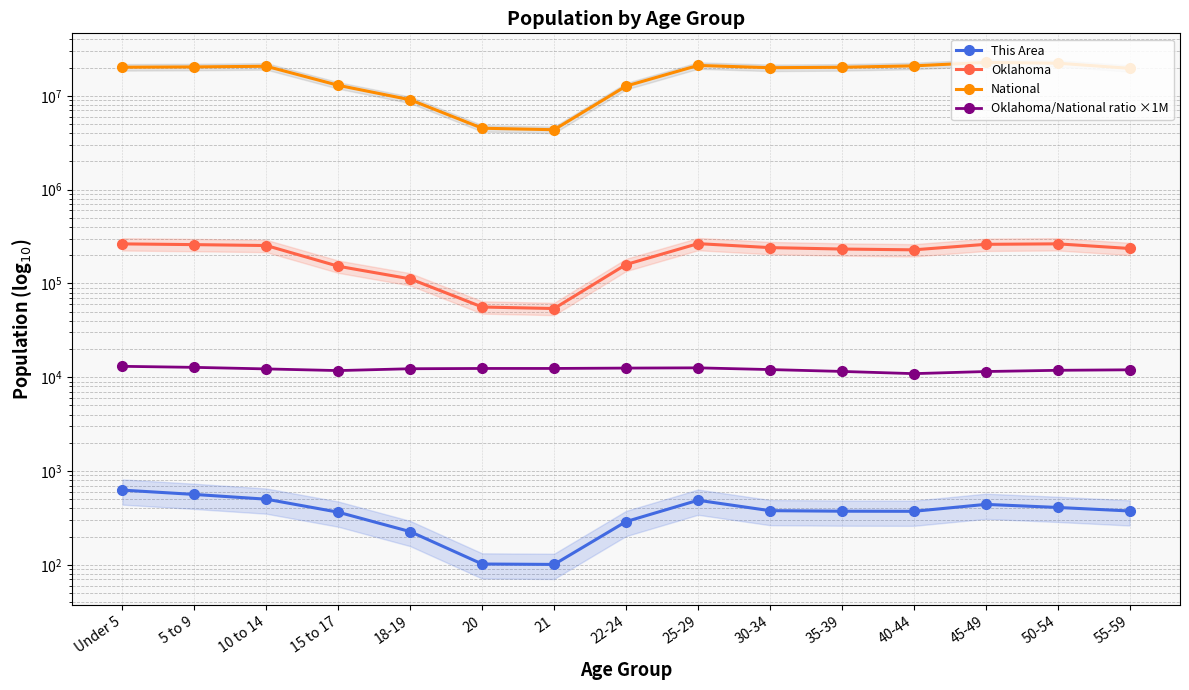

What value does the Oklahoma/National ratio ×1M series have at 55-59?

11999.6